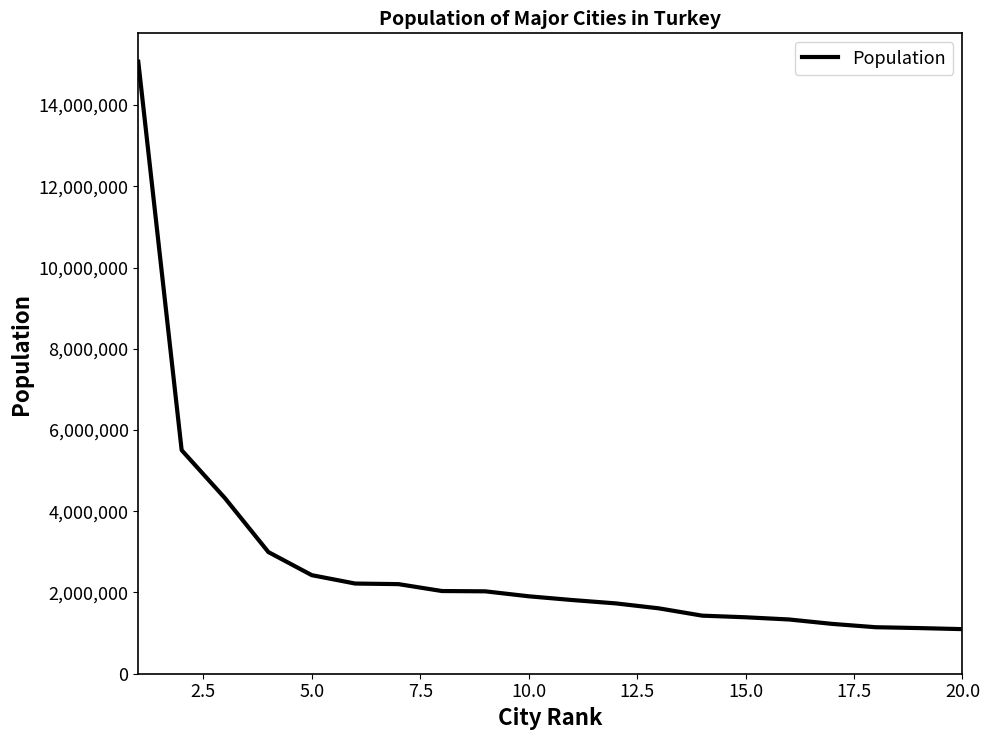

What is the minimum value shown in the chart?

1097746